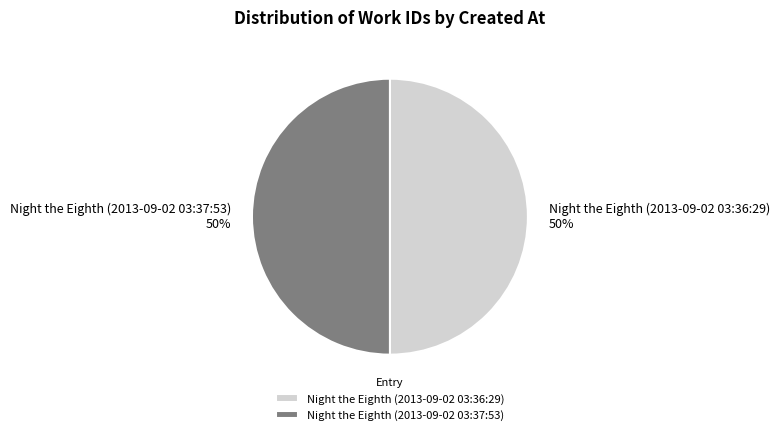

What is the ratio of the value at Night the Eighth (2013-09-02 03:36:29) to the value at Night the Eighth (2013-09-02 03:37:53)?

1.0